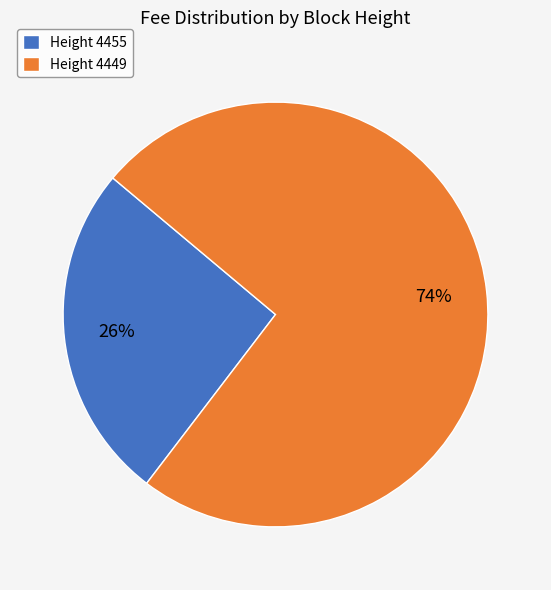

Is the sum of Height 4455 and Height 4449 greater than half?

Yes